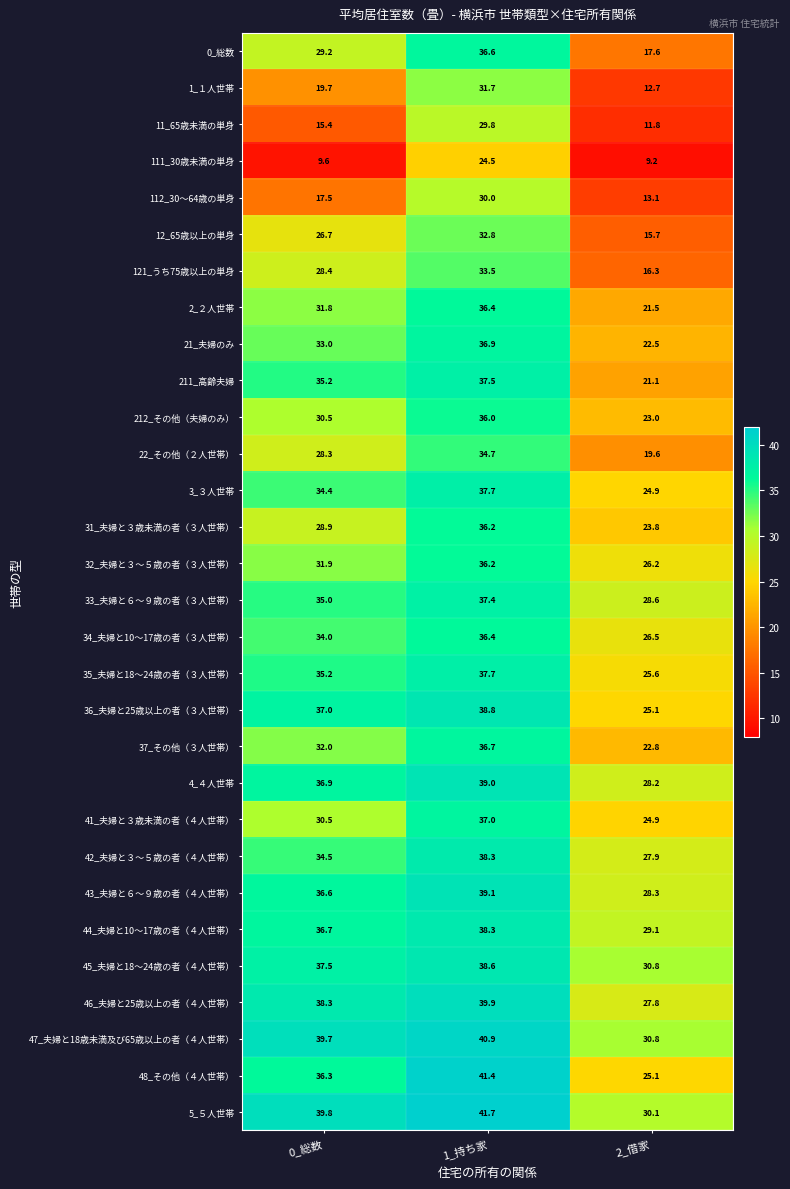

What is the sum of all 5_５人世帯 values?

111.6